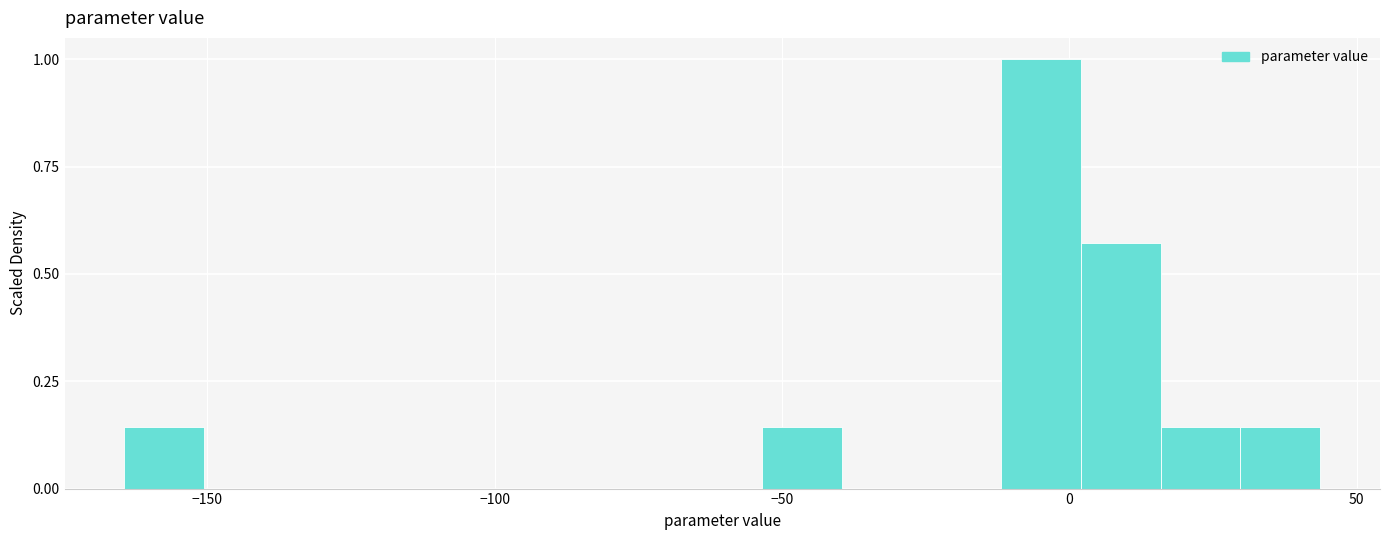

Read against the x-axis, roughly where is the centre of the tallest bar?

-5